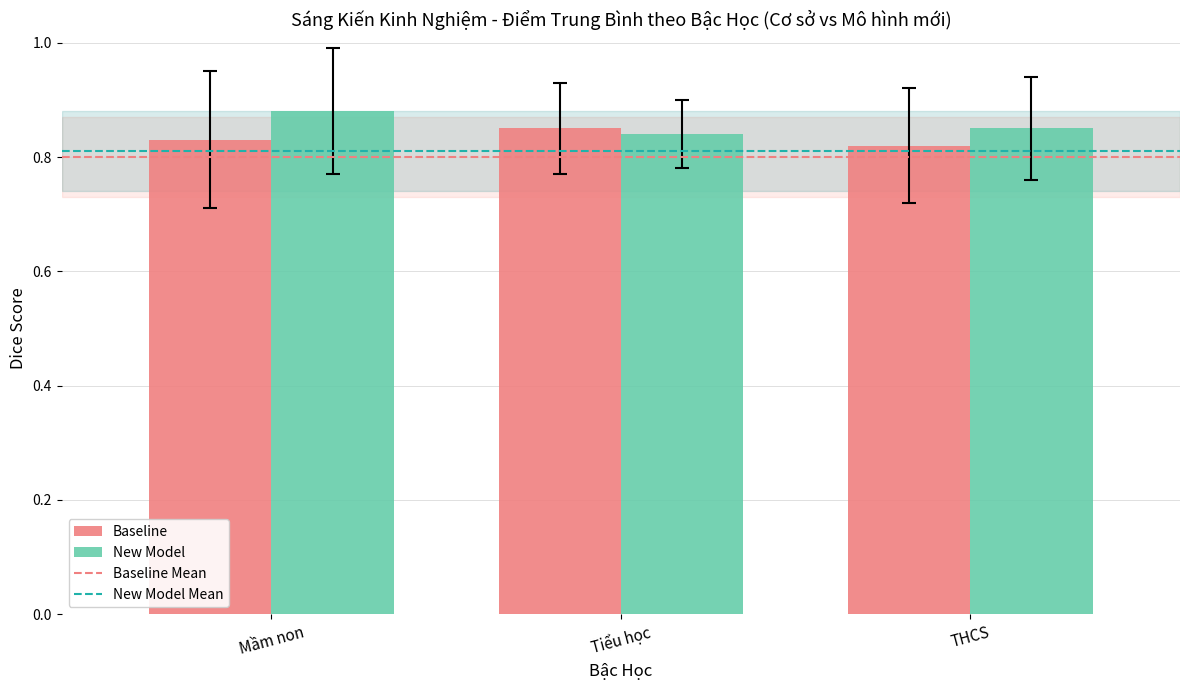

What is the sum of all Baseline values?

2.5